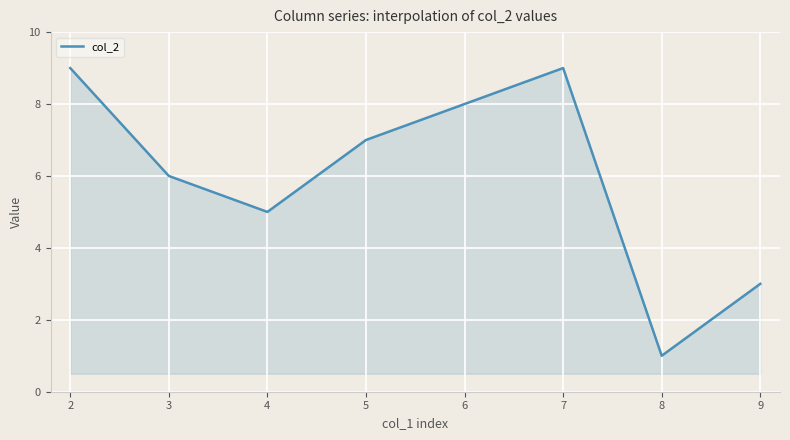

Approximately how many times larger is the value at 7 compared to 6?

1.1